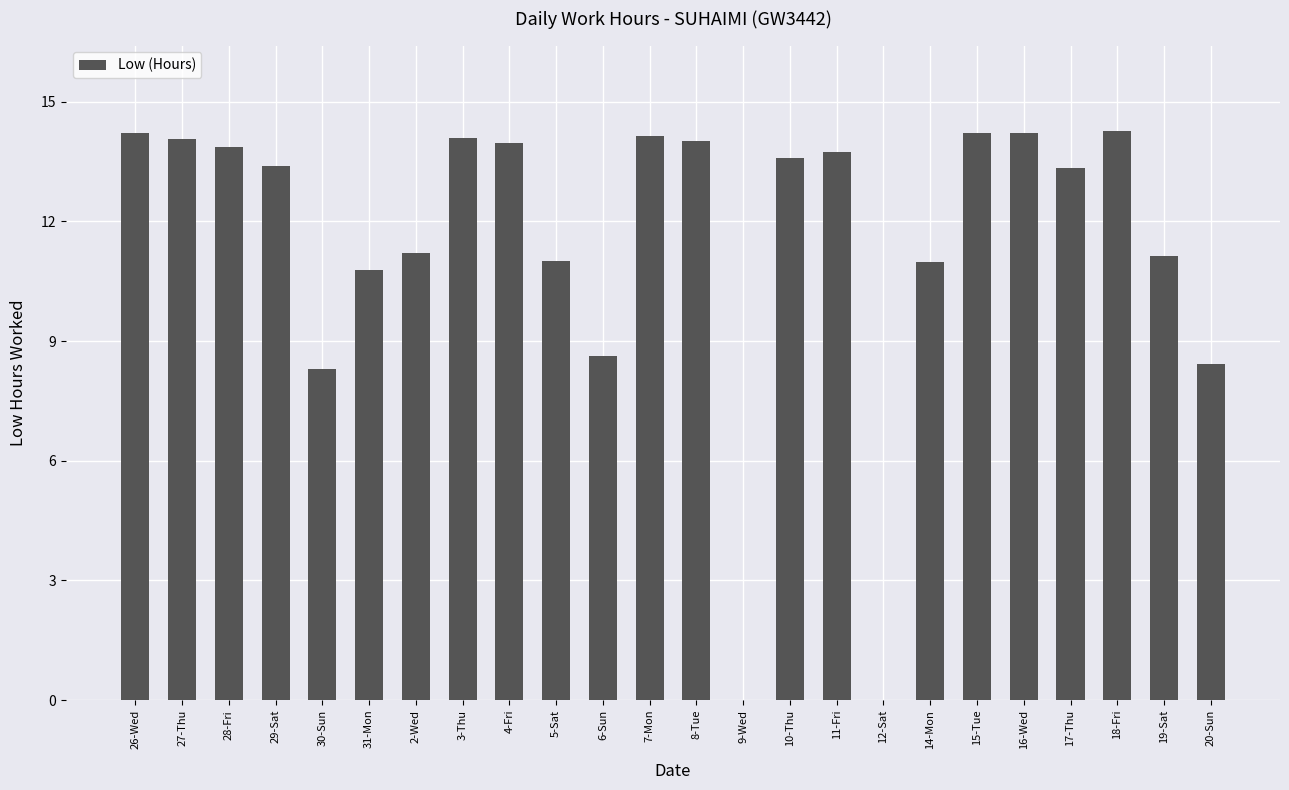

Approximately how many times larger is the value at 18-Fri compared to 28-Fri?

1.0